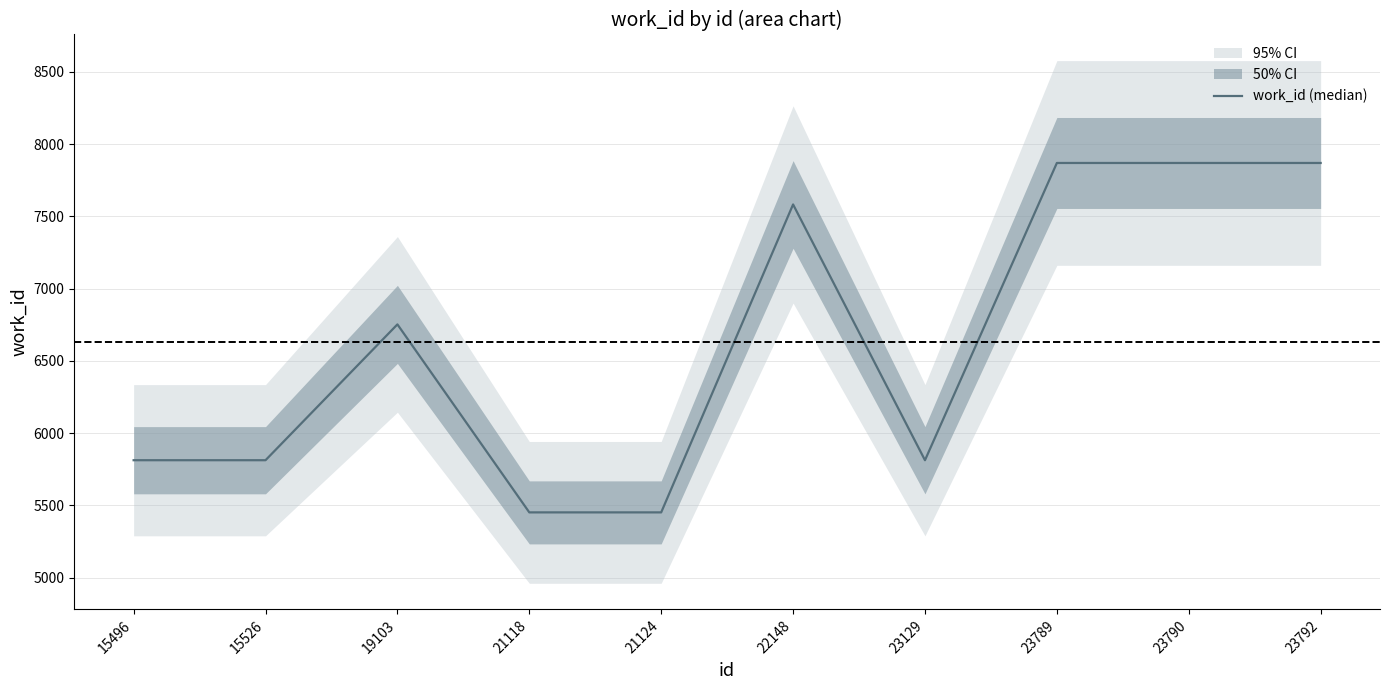

How many interior local valleys (lower than both neighbors) does the data have?

1